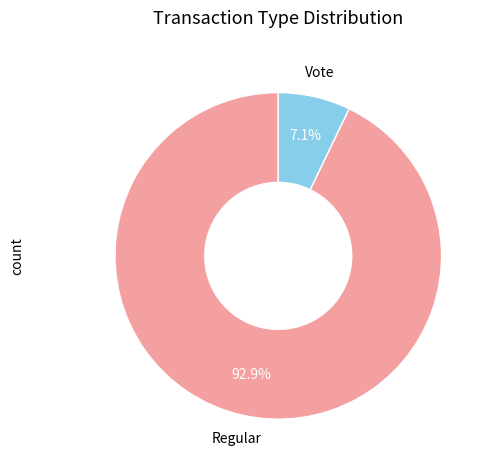

What is the ratio of the value at Vote to the value at Regular?

0.1